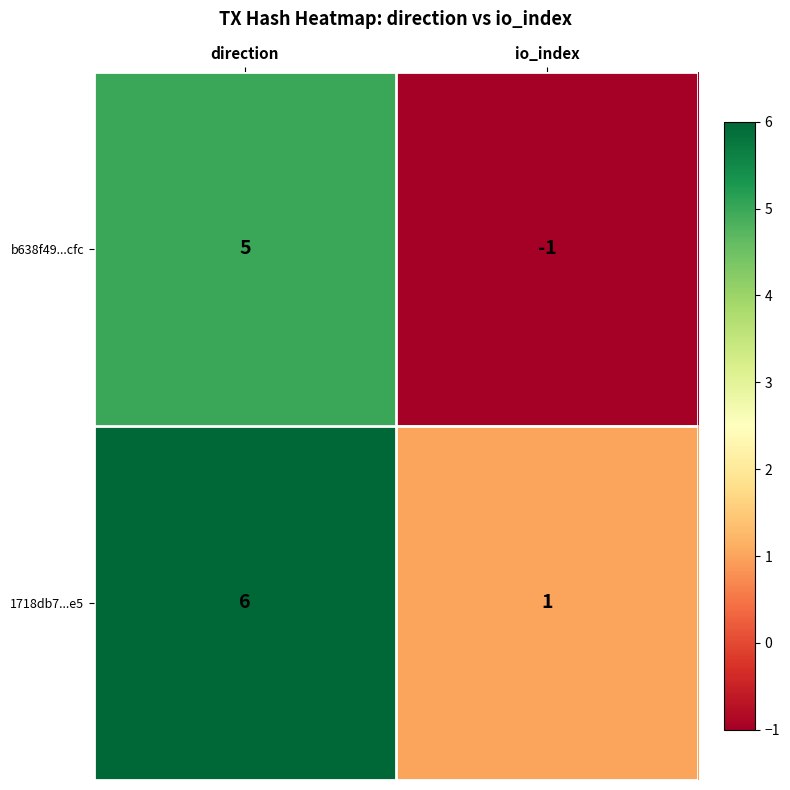

Between direction and io_index, which series saw the biggest shift?

b638f49...cfc